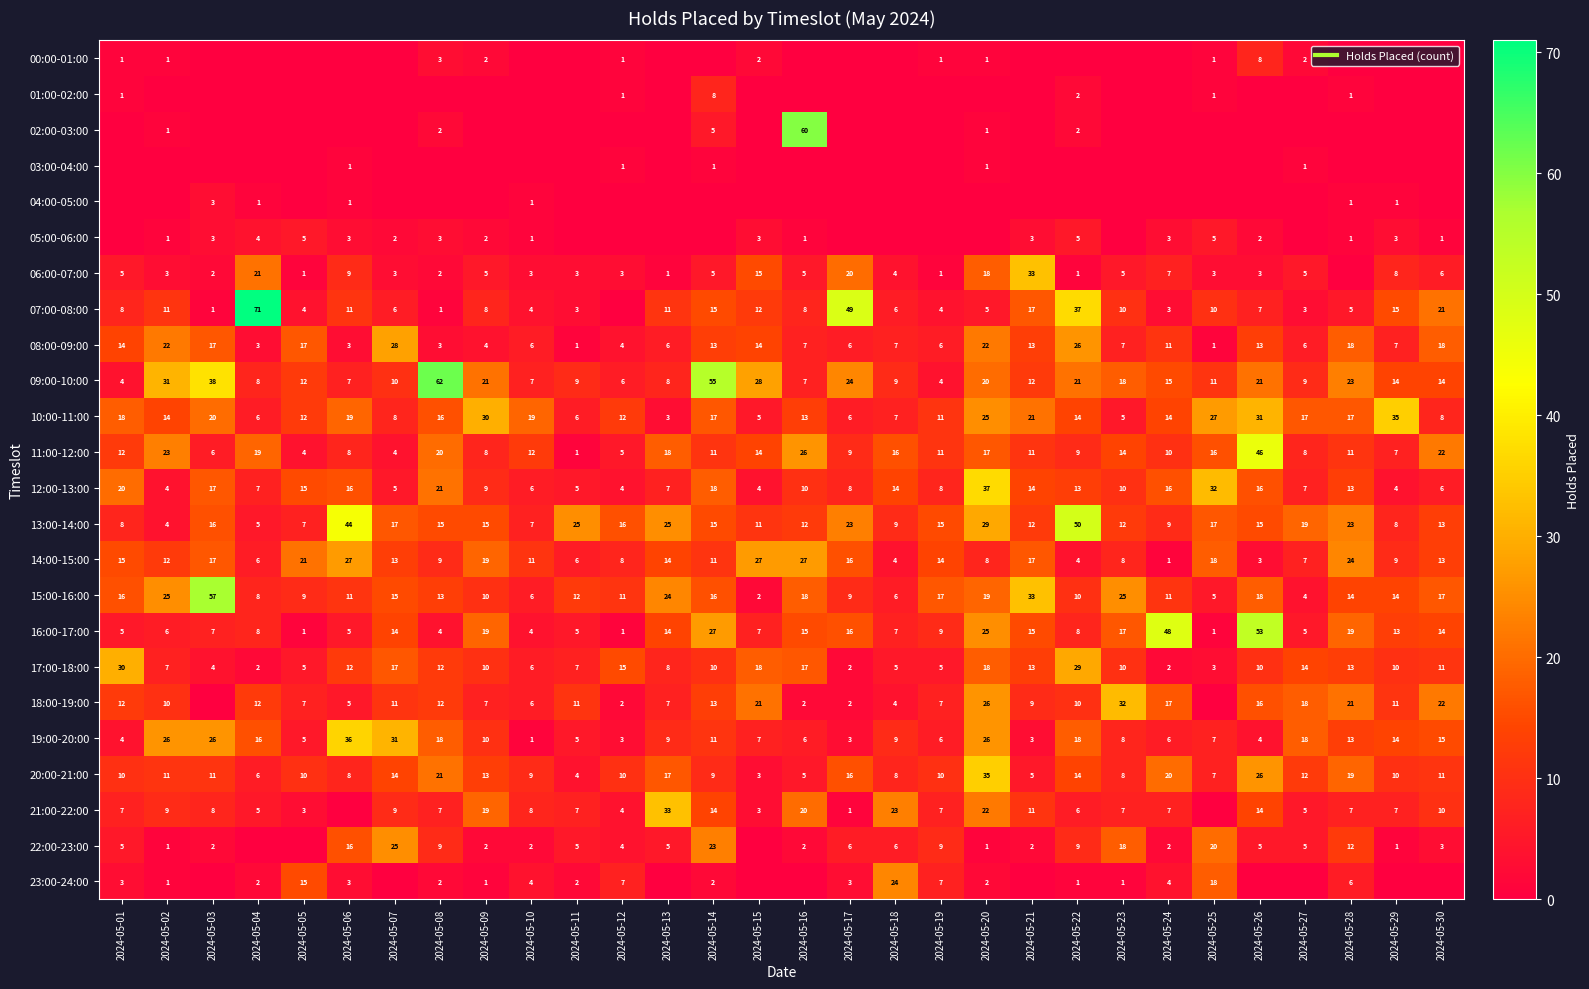

True or false: 07:00-08:00 has a value of 2 at 2024-05-07.

False